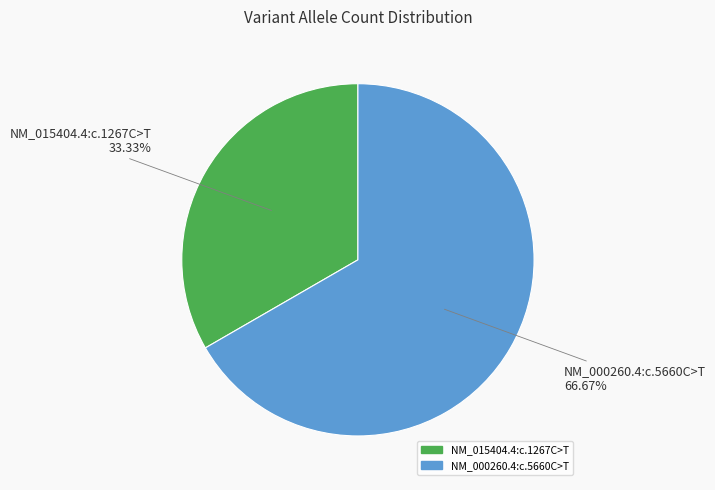

Is it true that NM_015404.4:c.1267C>T is 19% of the pie?

False